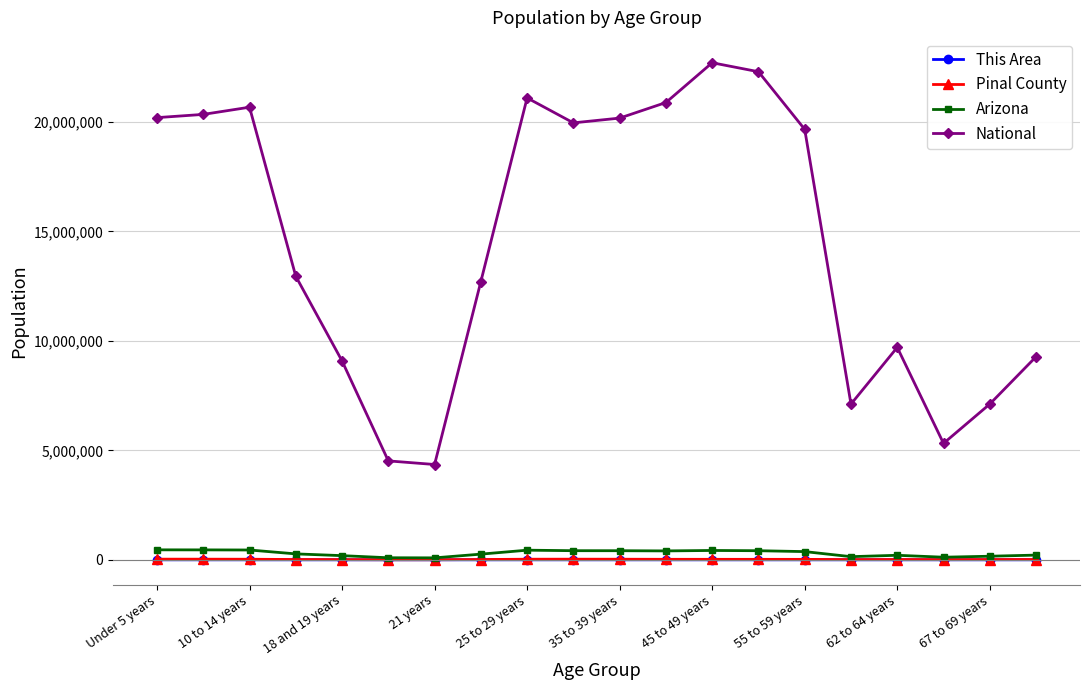

True or false: National and This Area intersect in this chart.

False